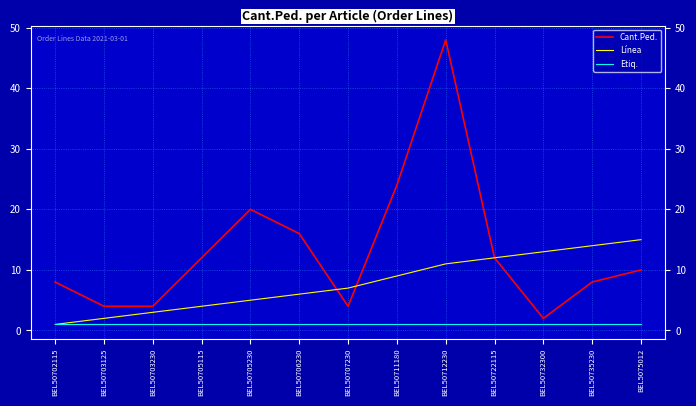

Rank the series by their average value, from lowest to highest.

Etiq., Línea, Cant.Ped.